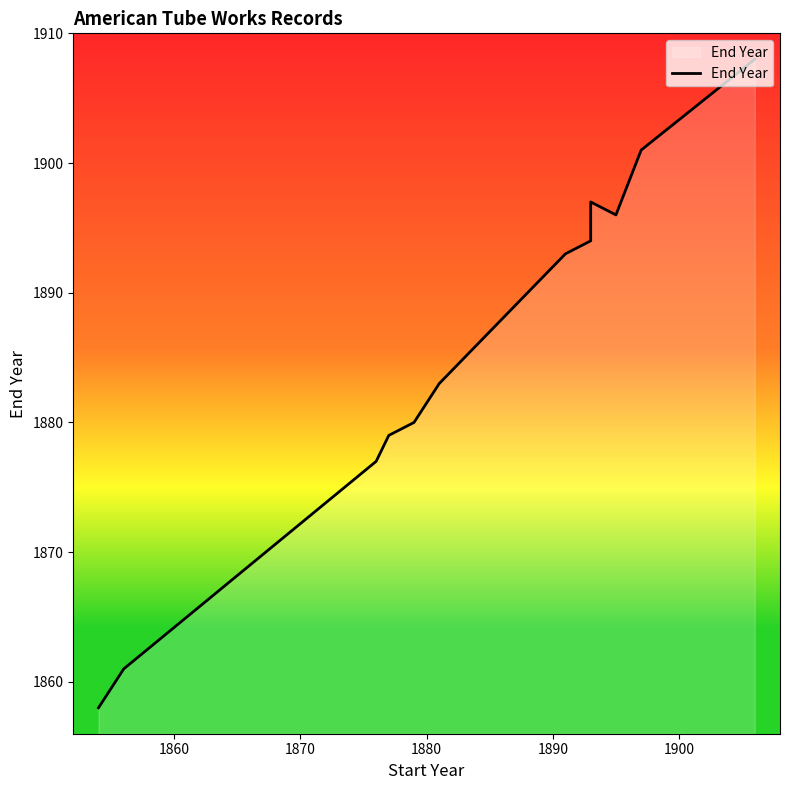

Count the number of values greater than 1889.

7